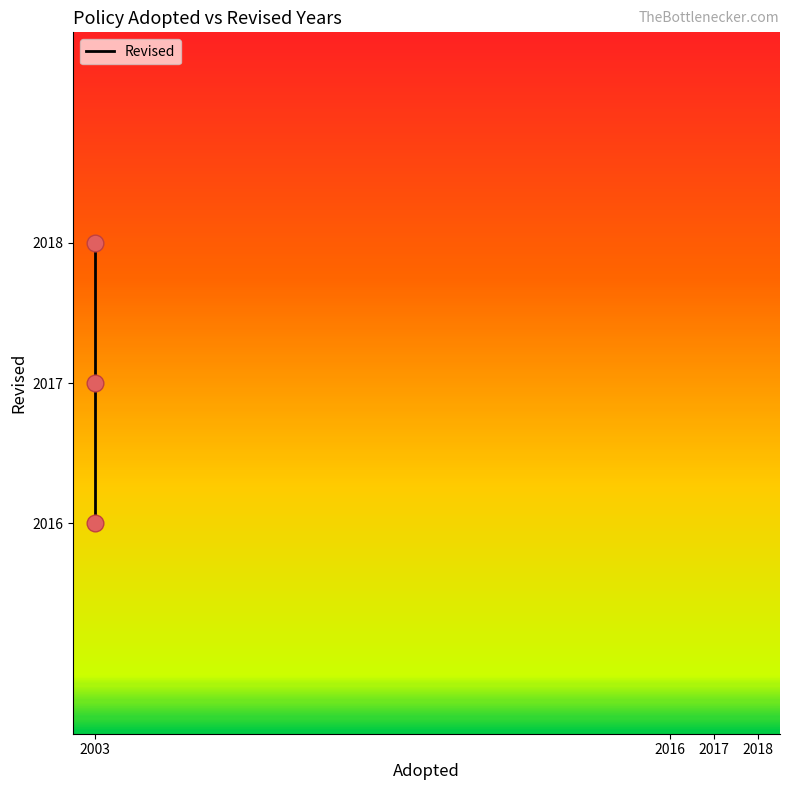

What is the ratio of the value at 2003 to the value at 2003?

1.0